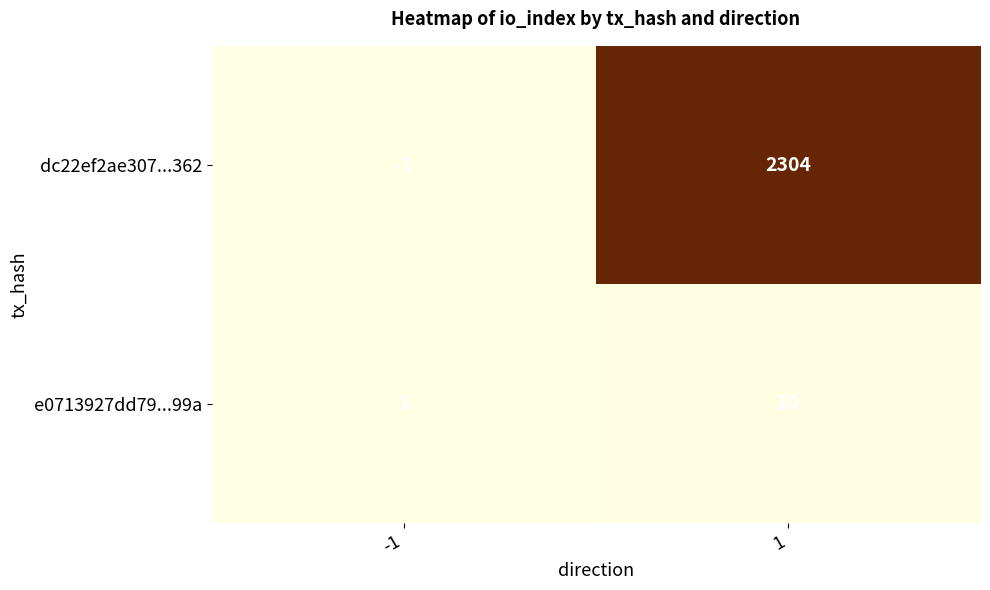

What is the difference between the dc22ef2ae307...362 values at -1 and 1?

2305